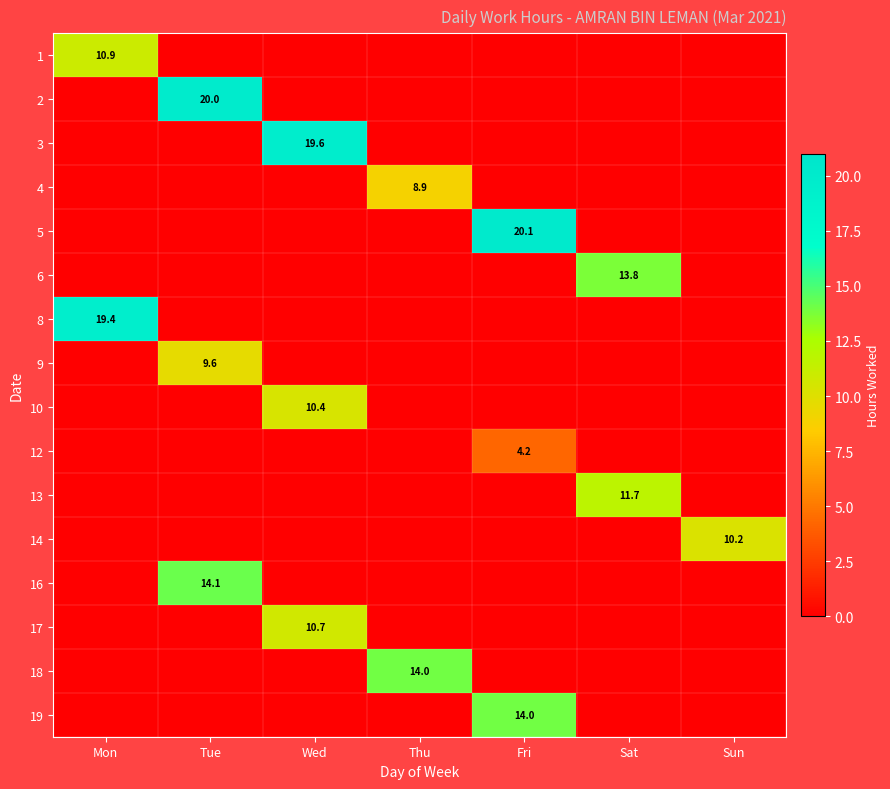

Which has a higher value, Wed or Thu?

Wed